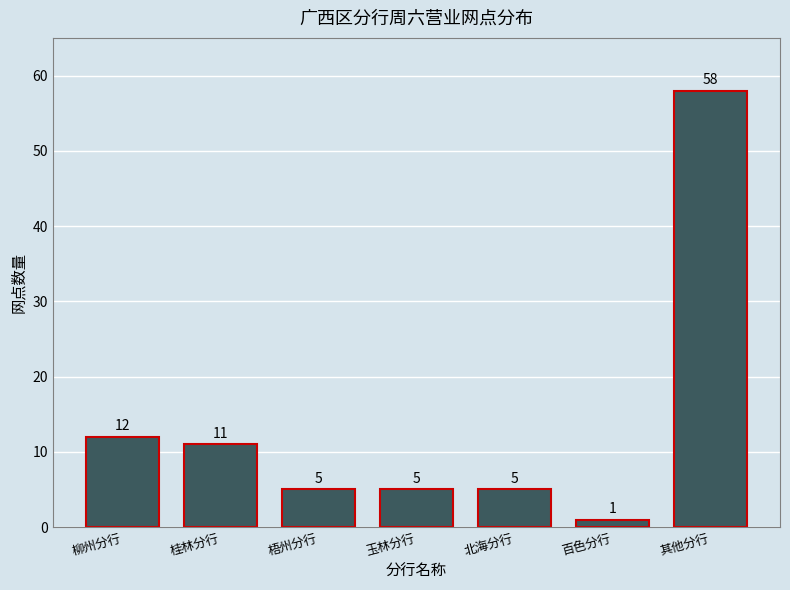

Reading right to left, extract all data points from this chart.

其他分行=58	百色分行=1	北海分行=5	玉林分行=5	梧州分行=5	桂林分行=11	柳州分行=12